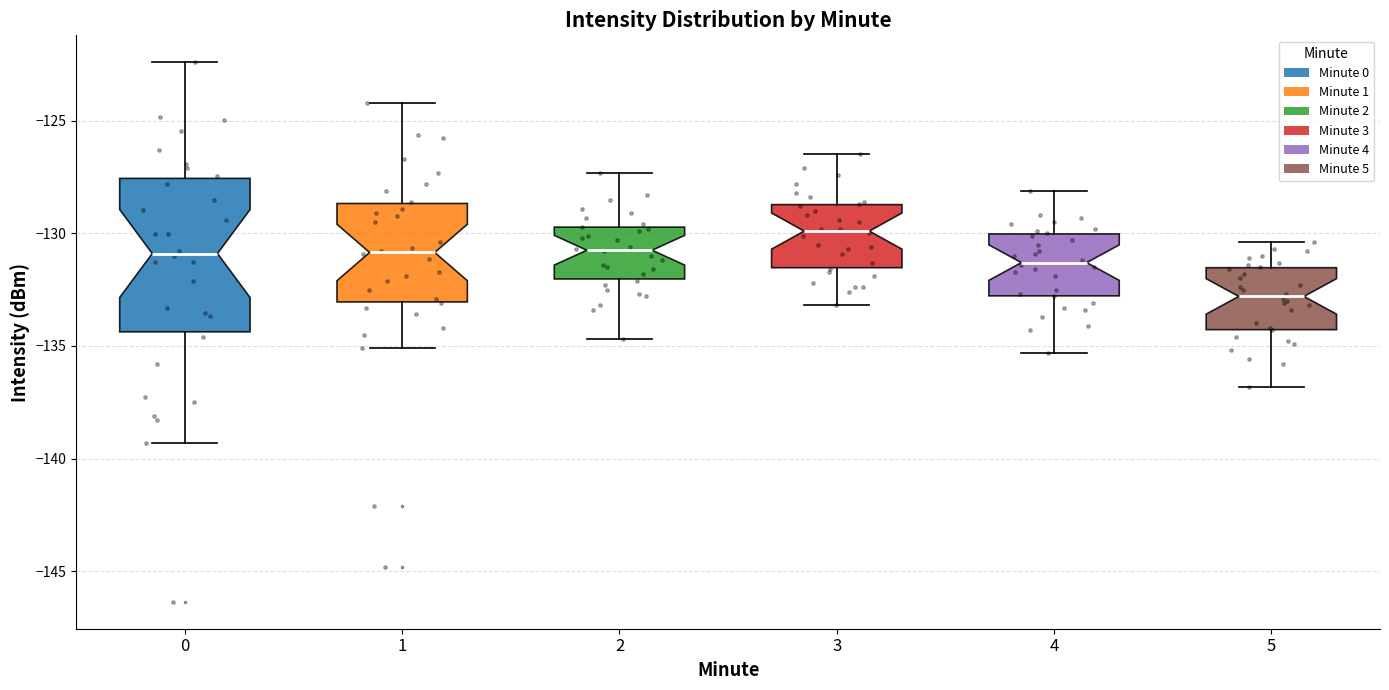

Which box's median line is the highest?

3